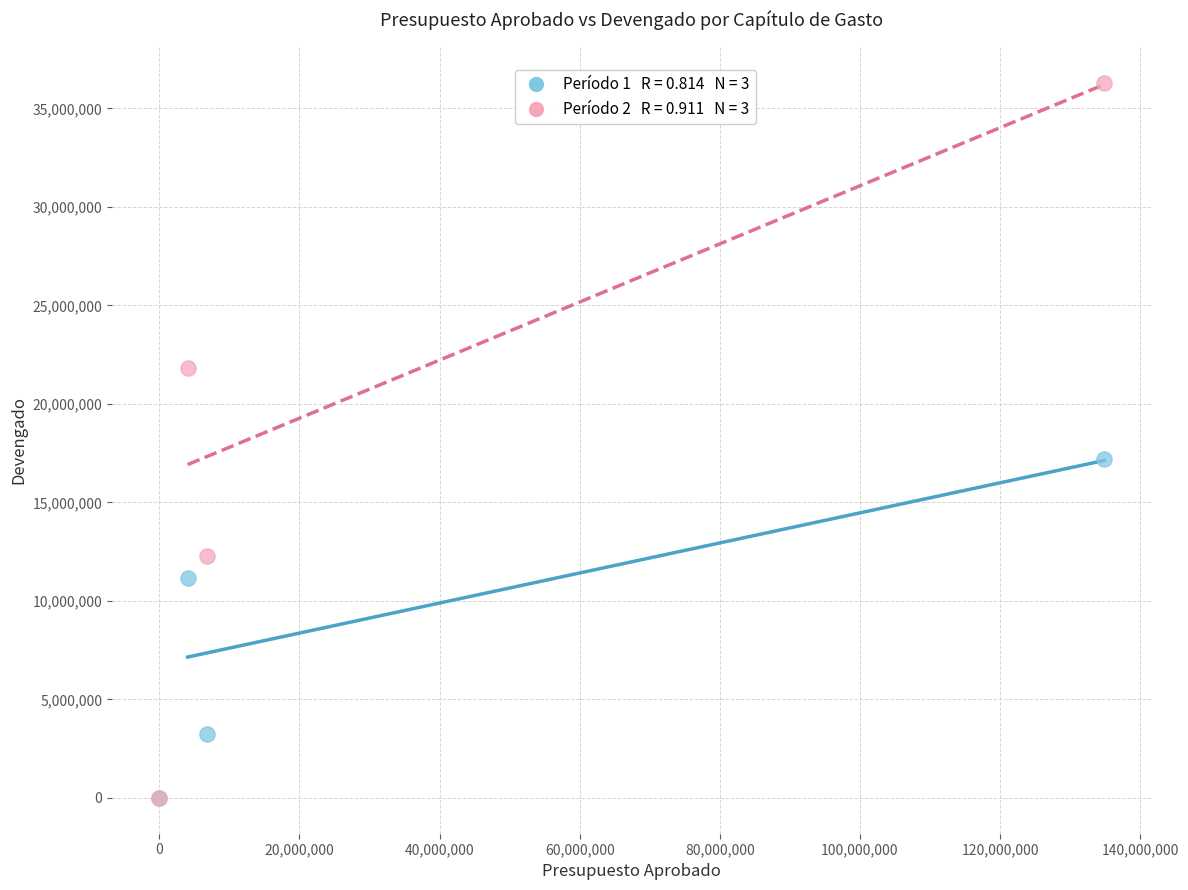

Across all series, what Y value is closest to 18159202?

17214904.0